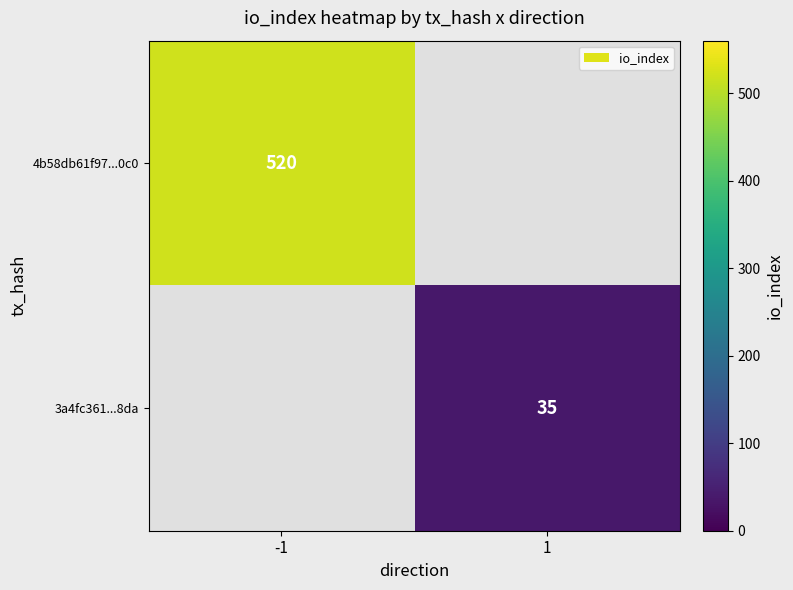

The 4b58db61f97...0c0 series shows 520 at -1. True or false?

True